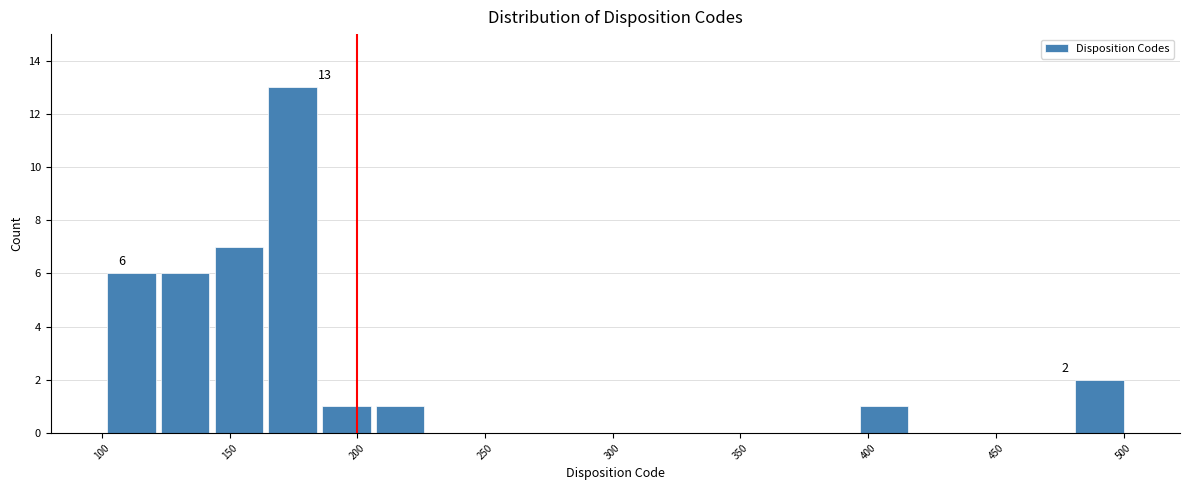

Which range on the x-axis has the tallest bar?

165 to 185